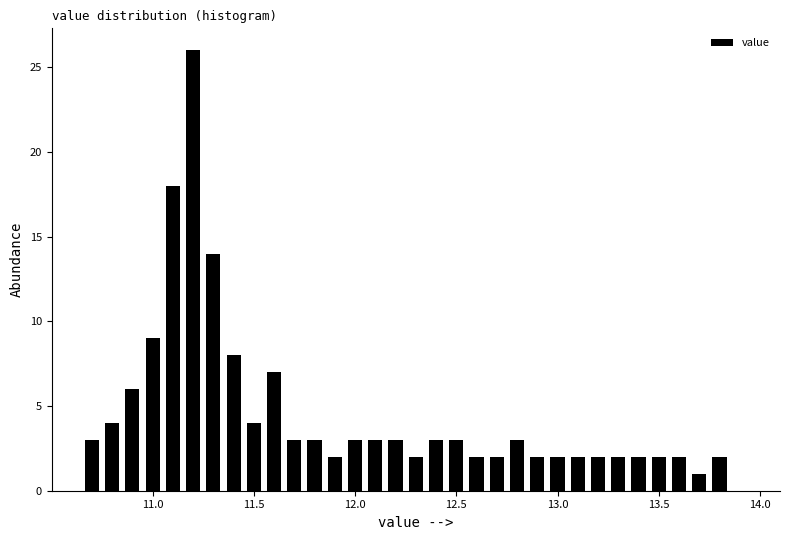

Read against the x-axis, roughly where is the centre of the tallest bar?

11.20